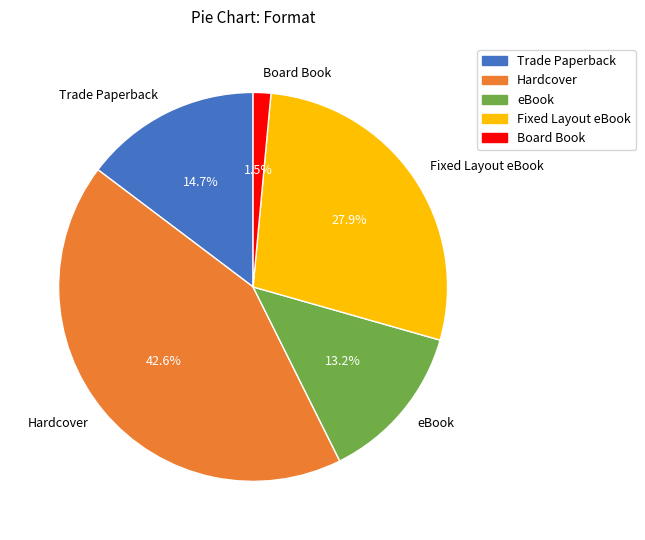

To the nearest percent, what is the difference between the Trade Paperback and Board Book slice percentages?

13%